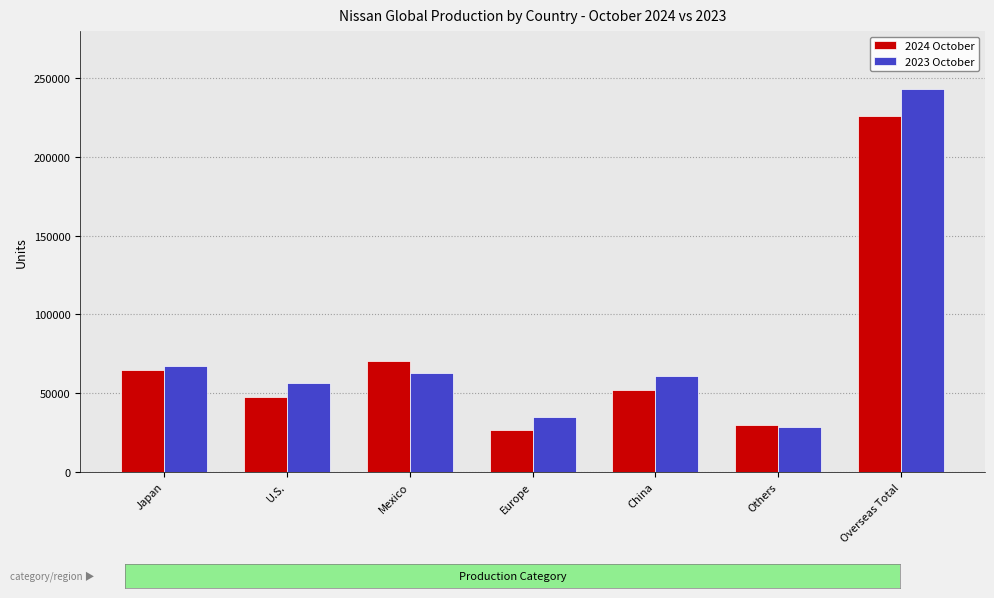

Which series changed the most between China and Others?

2023 October